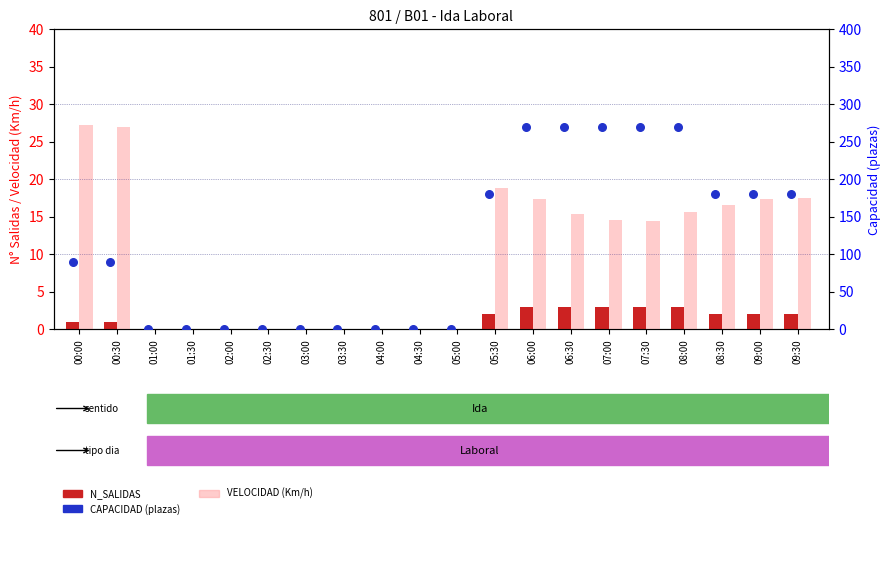

Which series has the largest total across all categories?

CAPACIDAD (plazas)